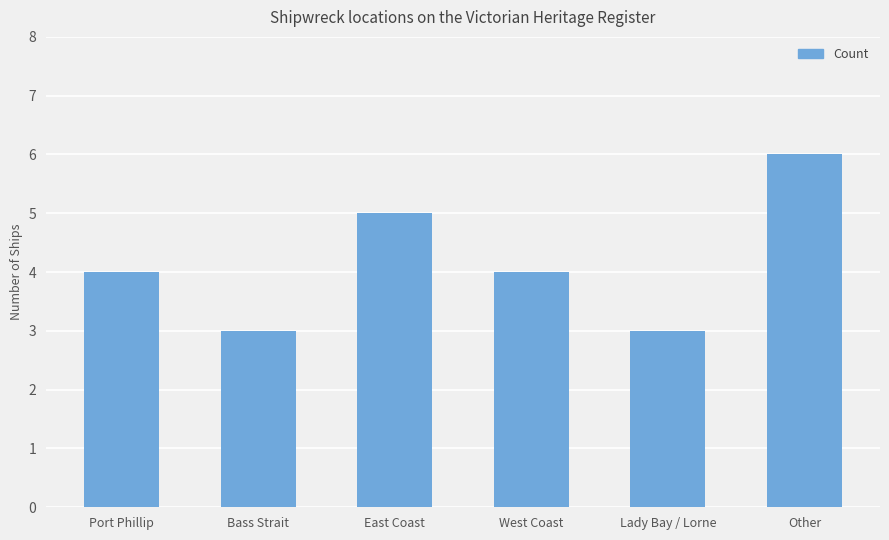

What is the label of the 2nd bar from the right?

Lady Bay / Lorne